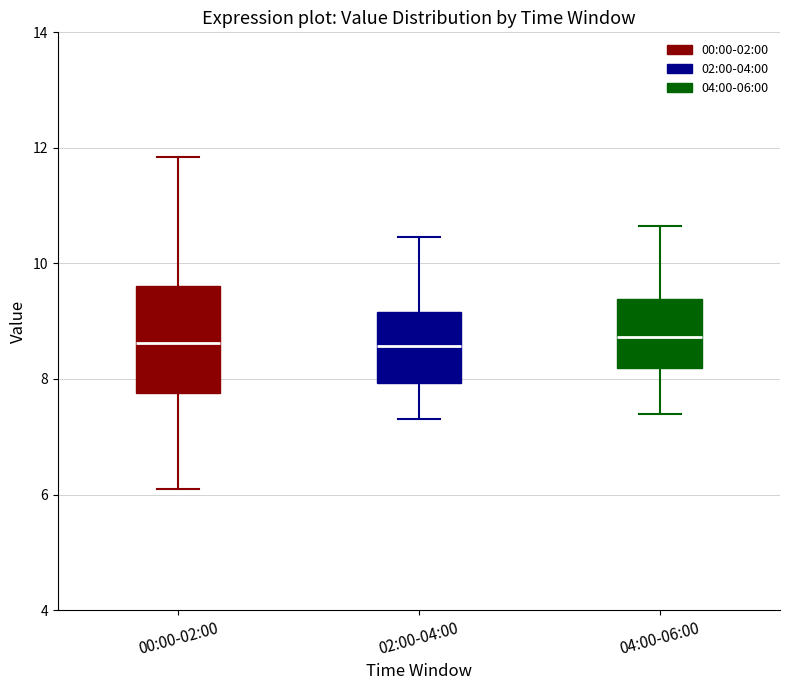

Reading left to right, read every box against the y-axis: the position of its median line, the range the box covers, and the ends of its whiskers. The values are not printed on the chart, so give them approximately, as read against the axis.

00:00-02:00: median 8.6, box 7.8 to 9.6, whiskers 6.2 to 11.8
02:00-04:00: median 8.6, box 8.0 to 9.2, whiskers 7.4 to 10.4
04:00-06:00: median 8.8, box 8.2 to 9.4, whiskers 7.4 to 10.6